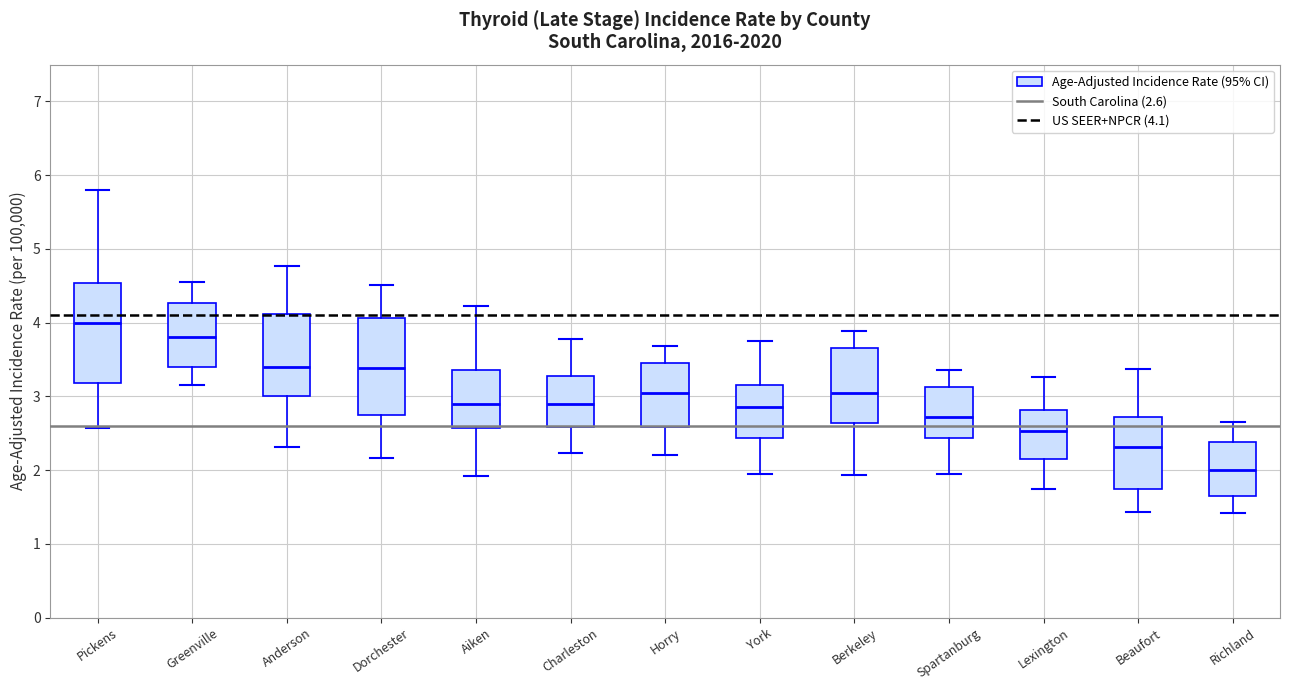

Reading left to right, read every box against the y-axis: the position of its median line, the range the box covers, and the ends of its whiskers. The values are not printed on the chart, so give them approximately, as read against the axis.

Pickens: median 4.0, box 3.2 to 4.5, whiskers 2.6 to 5.8
Greenville: median 3.8, box 3.4 to 4.3, whiskers 3.2 to 4.6
Anderson: median 3.4, box 3.0 to 4.1, whiskers 2.3 to 4.8
Dorchester: median 3.4, box 2.7 to 4.1, whiskers 2.2 to 4.5
Aiken: median 2.9, box 2.6 to 3.4, whiskers 1.9 to 4.2
Charleston: median 2.9, box 2.6 to 3.3, whiskers 2.2 to 3.8
Horry: median 3.0, box 2.6 to 3.4, whiskers 2.2 to 3.7
York: median 2.9, box 2.4 to 3.1, whiskers 1.9 to 3.7
Berkeley: median 3.0, box 2.6 to 3.7, whiskers 1.9 to 3.9
Spartanburg: median 2.7, box 2.4 to 3.1, whiskers 1.9 to 3.4
Lexington: median 2.5, box 2.1 to 2.8, whiskers 1.7 to 3.3
Beaufort: median 2.3, box 1.7 to 2.7, whiskers 1.4 to 3.4
Richland: median 2.0, box 1.7 to 2.4, whiskers 1.4 to 2.6